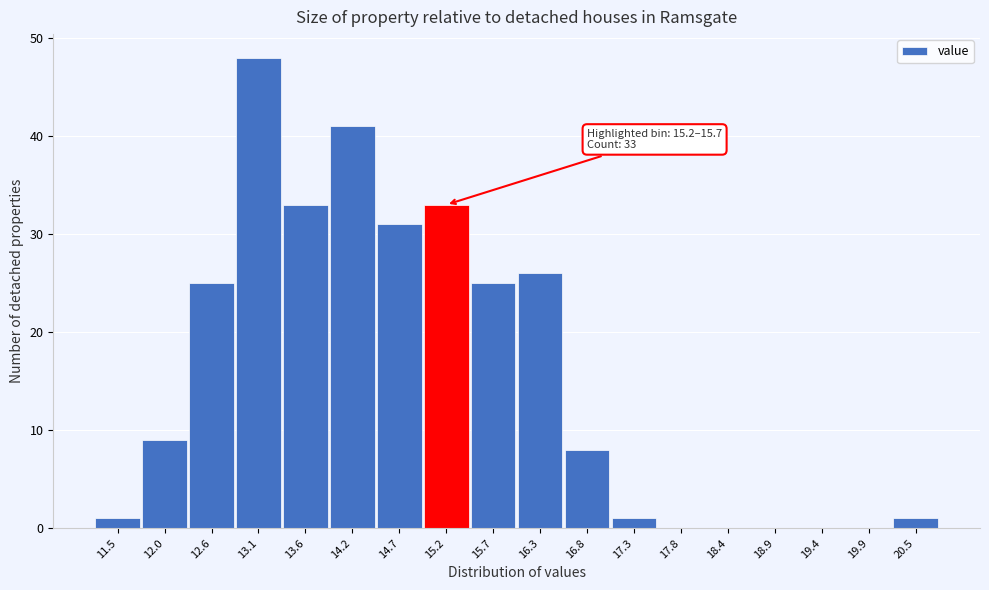

Reading right to left, what are all the values shown in this chart?

20.5=1	19.9=0	19.4=0	18.9=0	18.4=0	17.8=0	17.3=1	16.8=8	16.3=26	15.7=25	15.2=33	14.7=31	14.2=41	13.6=33	13.1=48	12.6=25	12.0=9	11.5=1